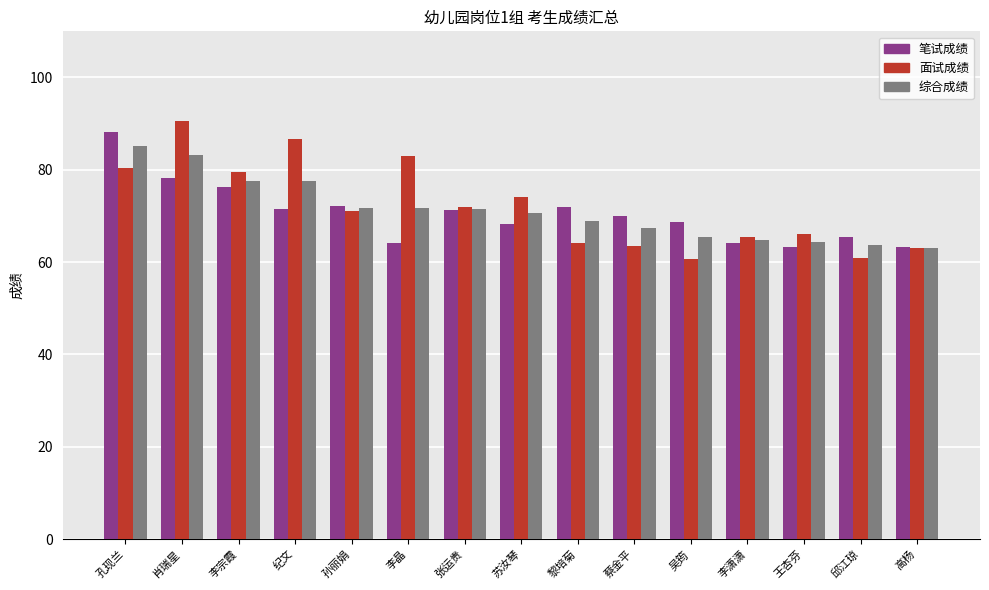

Count the number of data series in this chart.

3